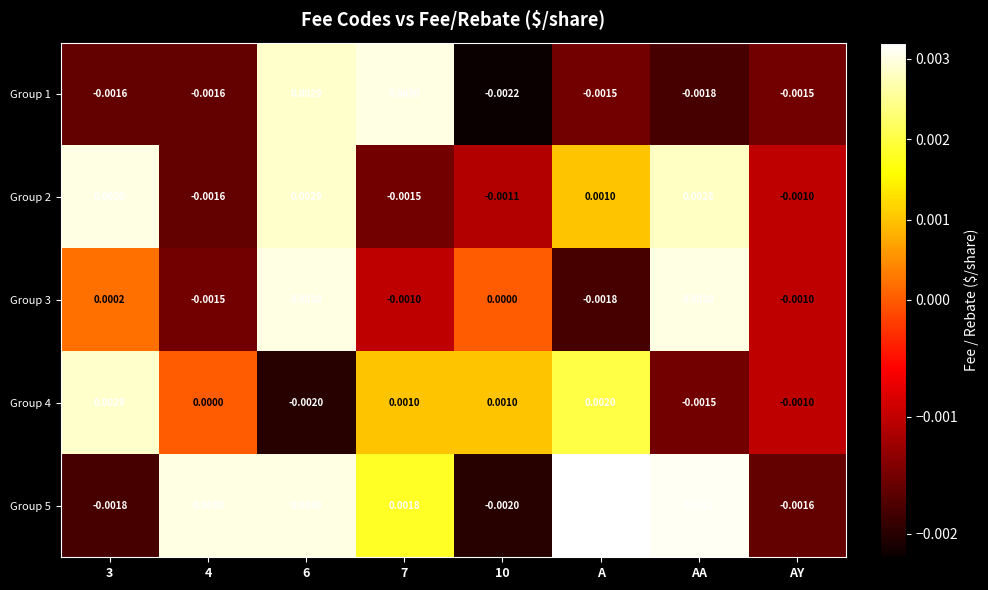

Which label corresponds to the largest value in the chart?

A